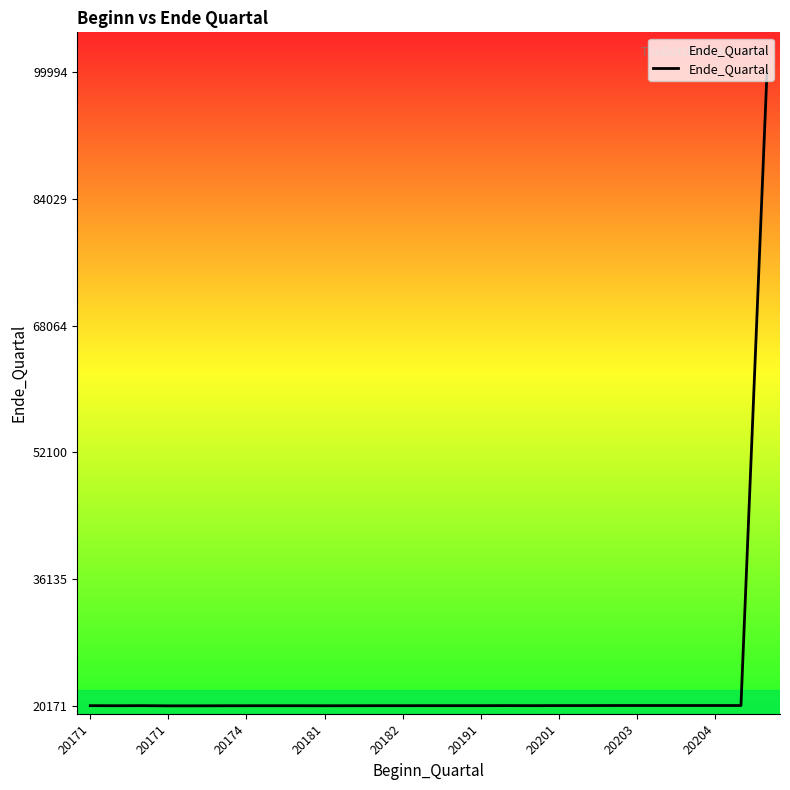

What is the maximum value shown in the chart?

99994